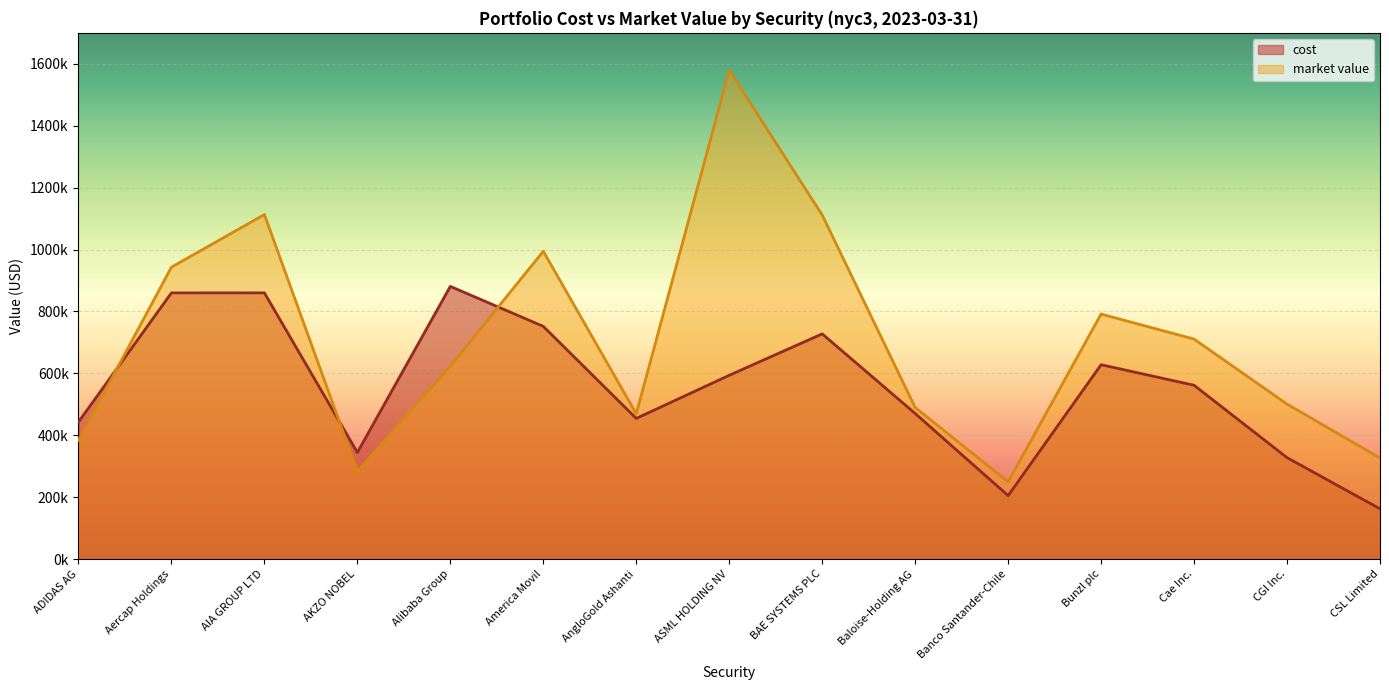

Read the cost value at ASML HOLDING NV.

593658.3